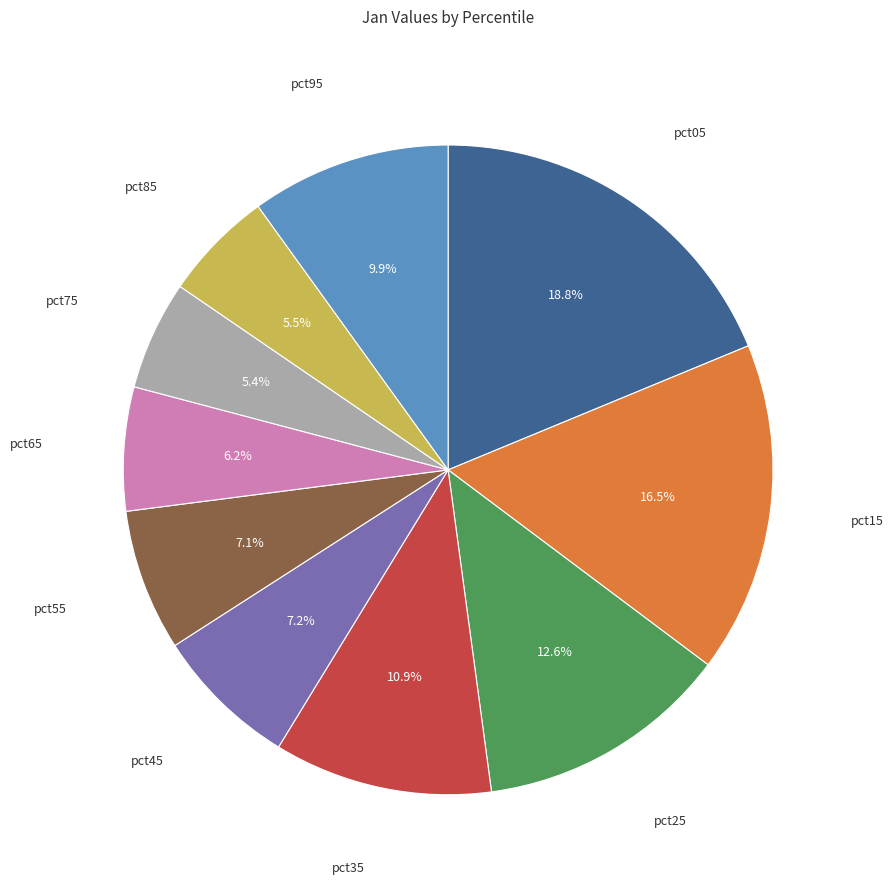

Does any single category account for the majority?

No